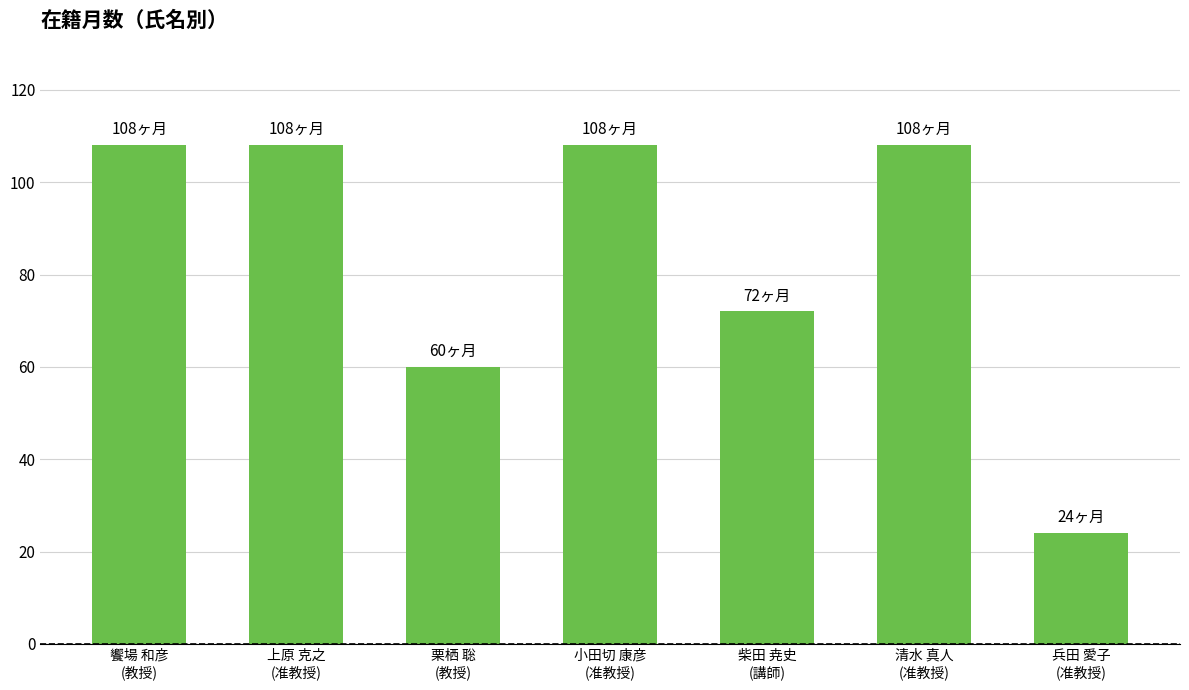

What is the ratio of the value at 兵田 愛子
(准教授) to the value at 栗栖 聡
(教授)?

0.4